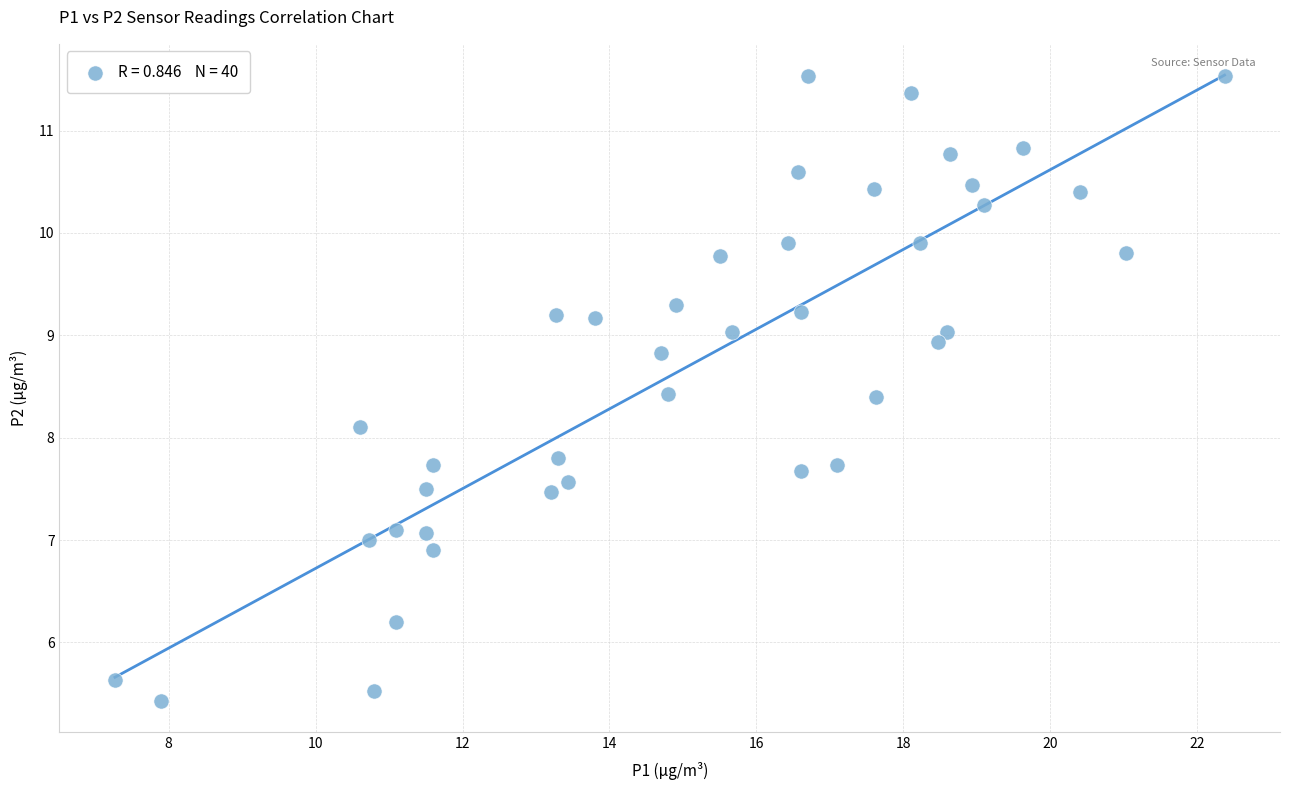

What Y value in the scatter plot is closest to 8?

8.1